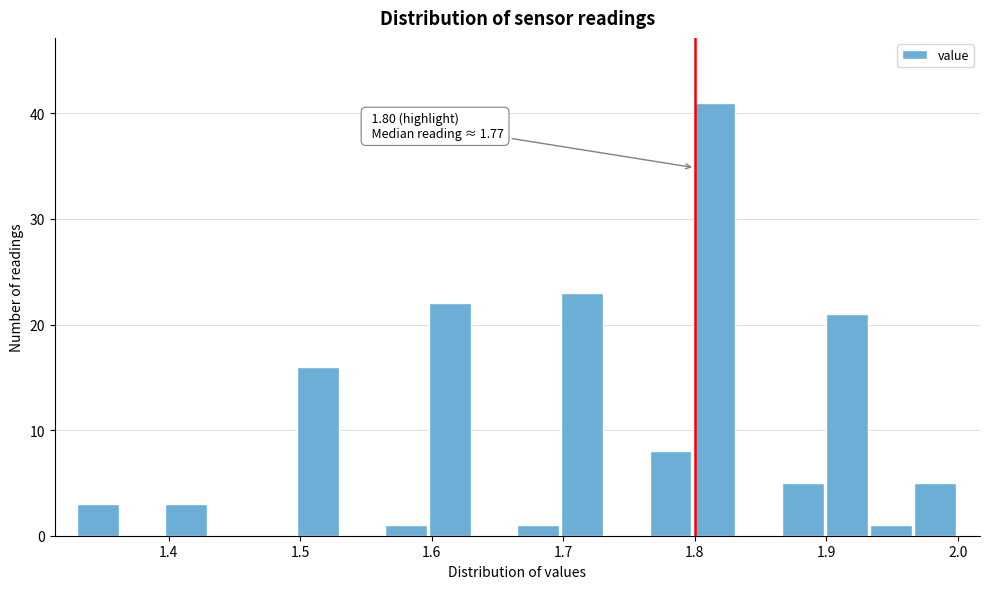

Read against the x-axis, roughly where is the centre of the tallest bar?

1.81